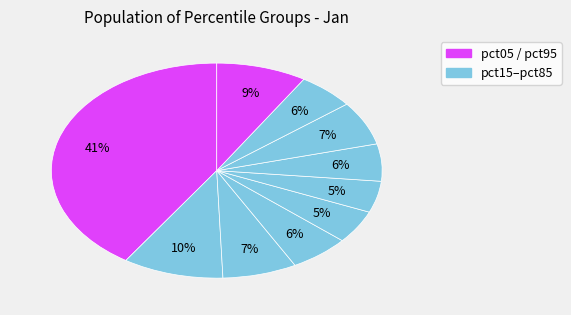

Count the number of slices in the pie.

10